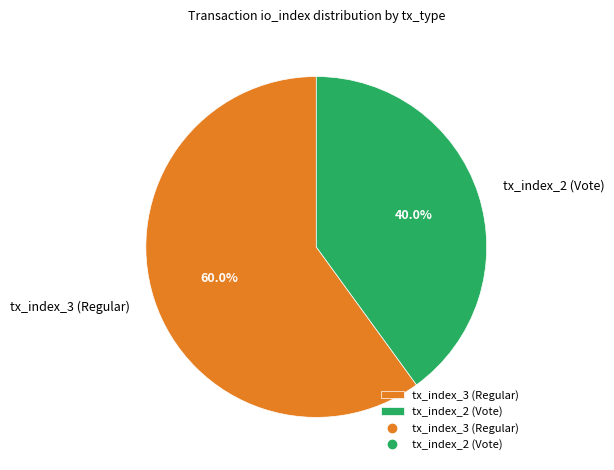

Which slice represents more than half of the pie?

tx_index_3 (Regular)